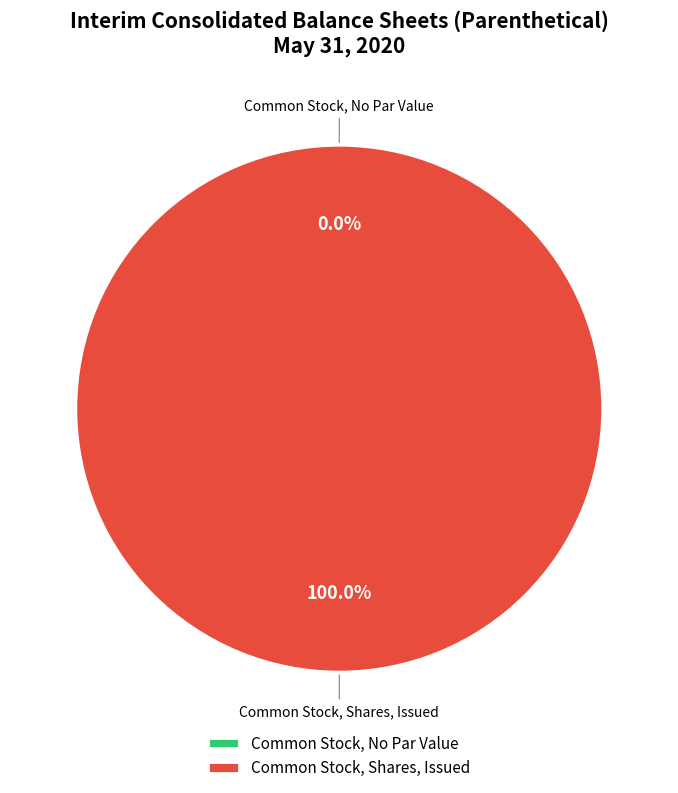

To the nearest percent, what portion does Common Stock, Shares, Issued represent?

100%